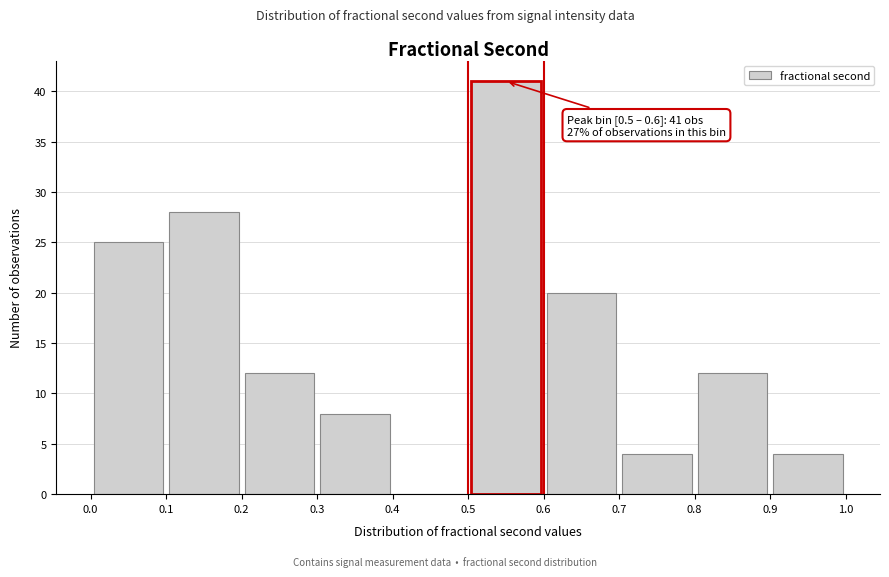

Over which range of the x-axis is the bar tallest?

0.5 to 0.6